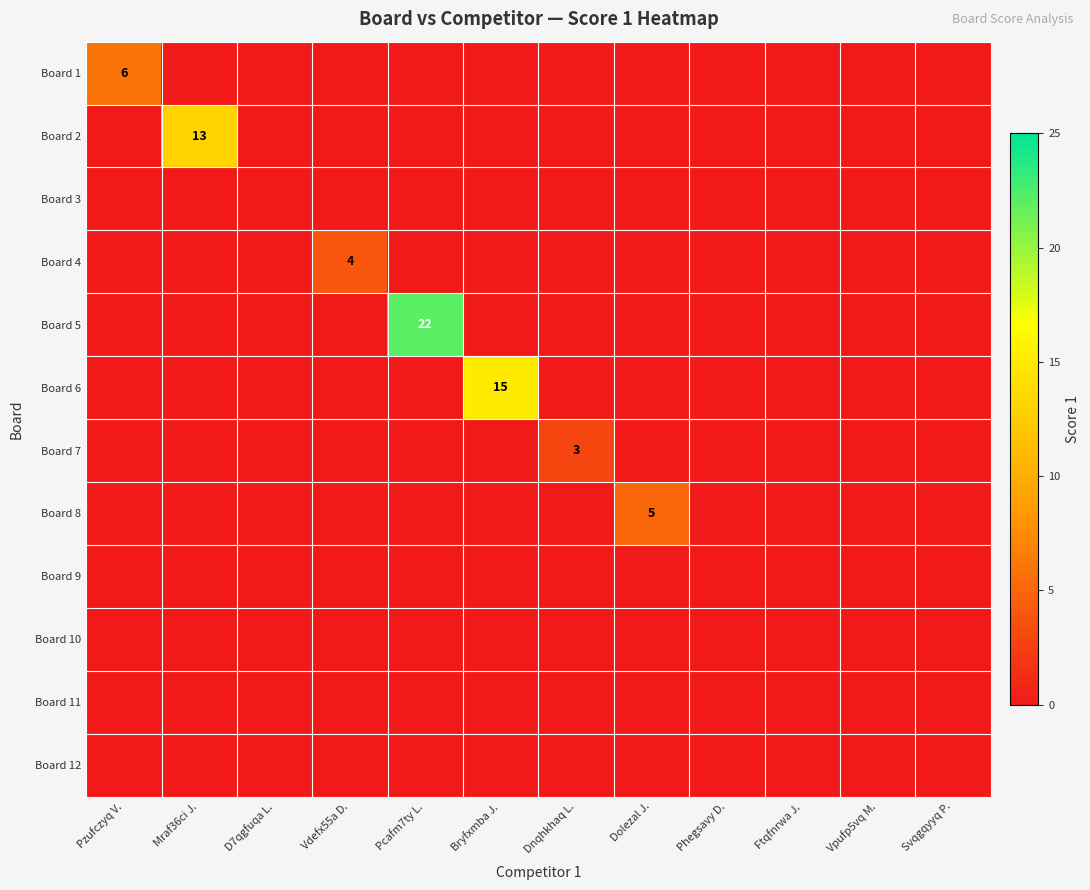

What is the difference between the highest and lowest values at Vdefx55a D.?

4